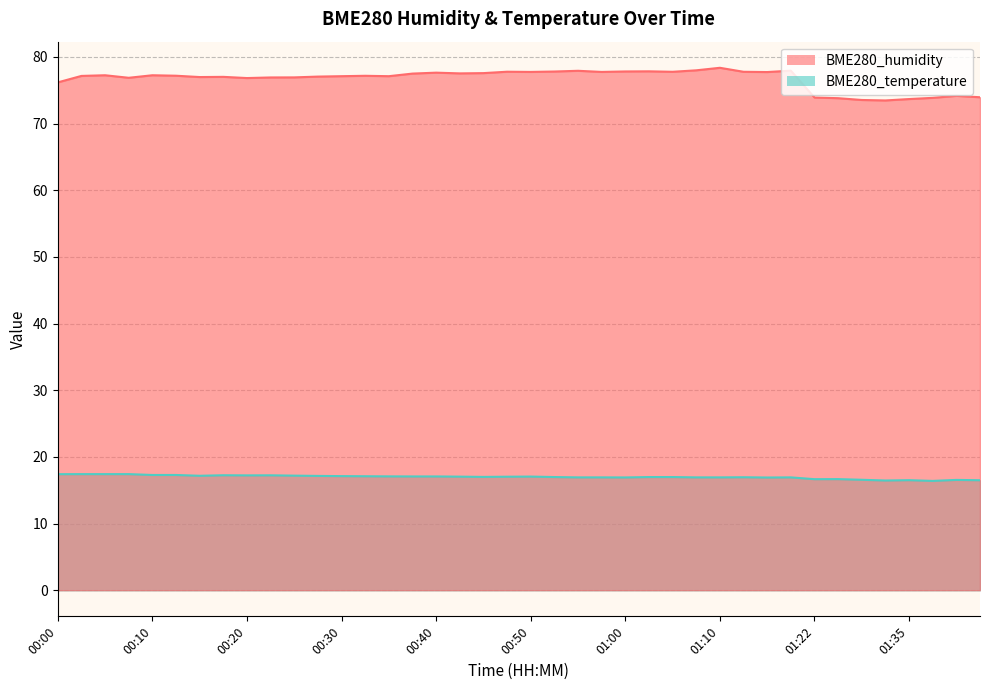

Does the chart have visible grid lines?

Yes